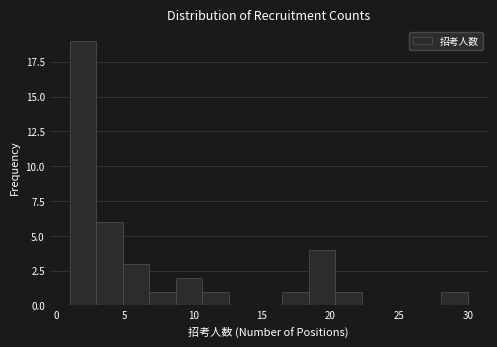

Around what value on the x-axis is the tallest bar? Give the approximate position of its centre, as read against the axis.

2.0